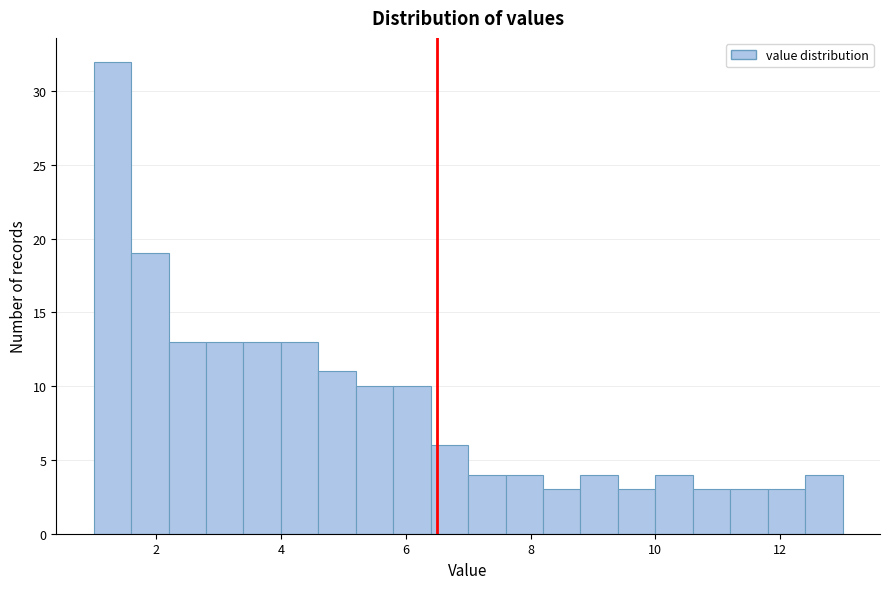

Around what value on the x-axis is the tallest bar? Give the approximate position of its centre, as read against the axis.

1.4